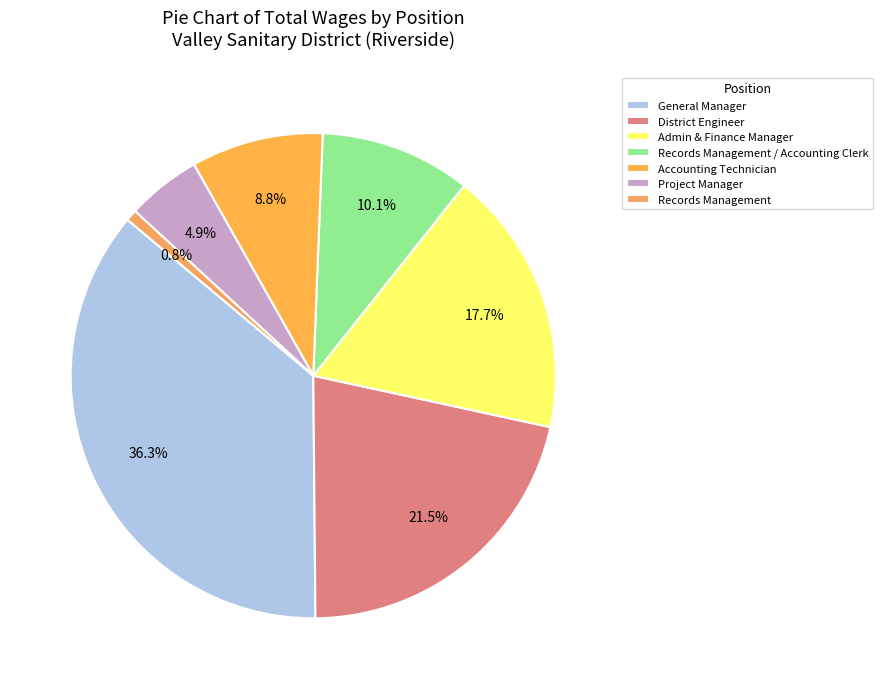

How many slices are in this pie chart?

7